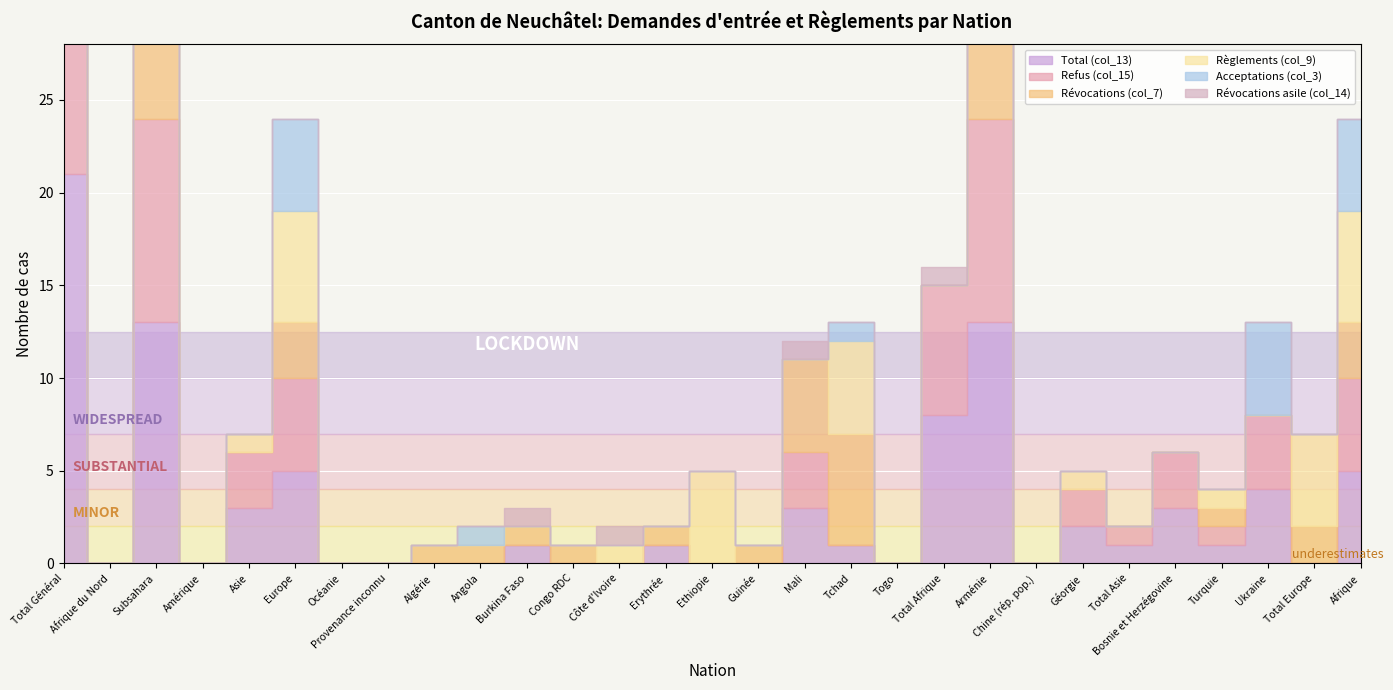

Reading left to right, transcribe all the data shown in this chart.

Total (col_13): 21	0	13	0	3	5	0	0	0	0	1	0	0	1	0	0	3	1	0	8	13	0	2	1	3	1	4	0	5
Refus (col_15): 19	0	11	0	3	5	0	0	0	0	0	0	0	0	0	0	3	0	0	7	11	0	2	1	3	1	4	0	5
Révocations (col_7): 15	0	12	0	0	3	0	0	1	1	1	1	0	1	0	1	5	6	0	0	12	0	0	0	0	1	0	2	3
Règlements (col_9): 13	0	6	0	1	6	0	0	0	0	0	0	1	0	5	0	0	5	0	0	6	0	1	0	0	1	0	5	6
Acceptations (col_3): 6	0	1	0	0	5	0	0	0	1	0	0	0	0	0	0	0	1	0	0	1	0	0	0	0	0	5	0	5
Révocations asile (col_14): 2	0	2	0	0	0	0	0	0	0	1	0	1	0	0	0	1	0	0	1	2	0	0	0	0	0	0	0	0